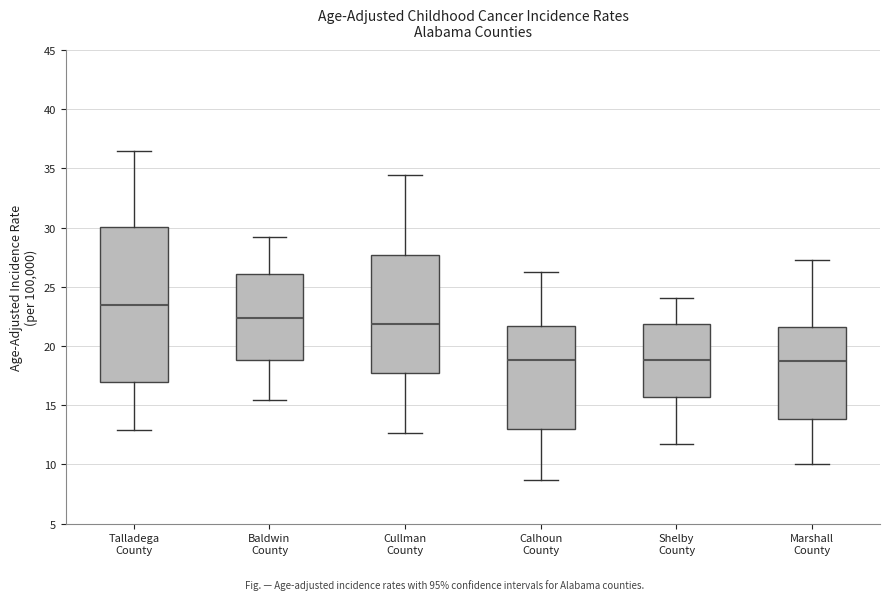

Where does the median line of the box for Shelby County sit on the y-axis? The values are not printed on the chart, so give them approximately, as read against the axis.

19.0